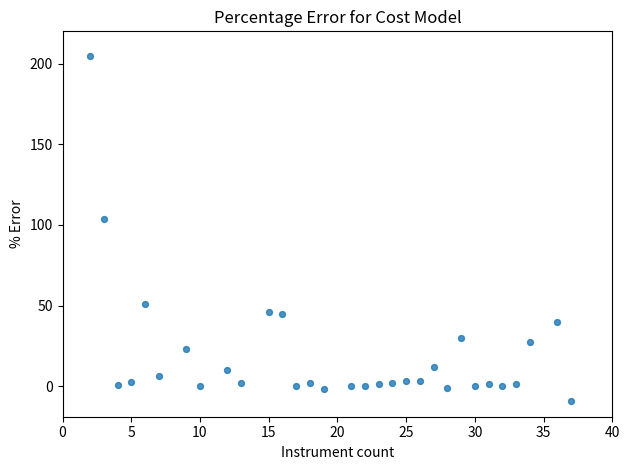

What Y value in the scatter plot is closest to 98?

103.4